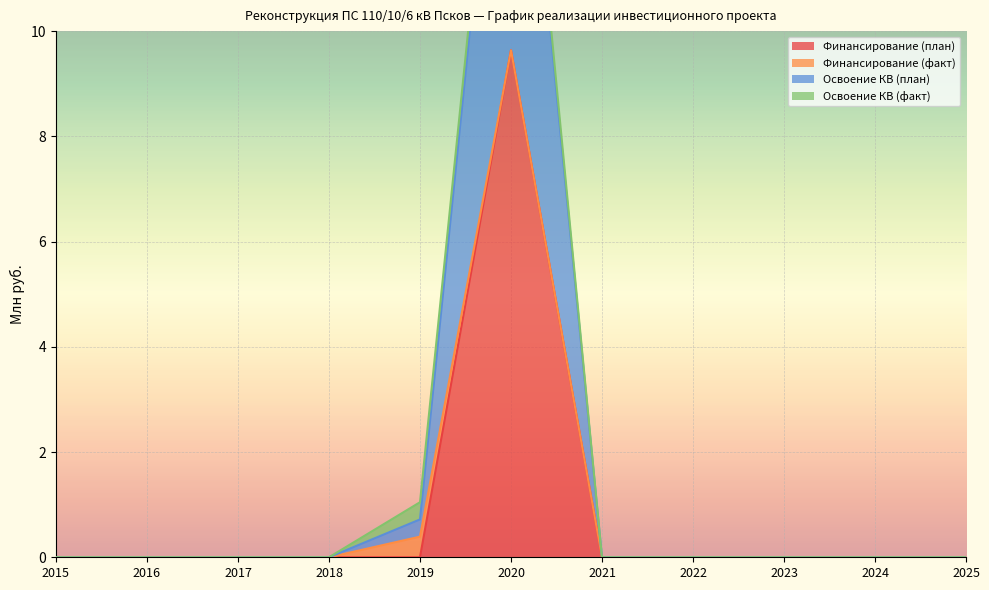

The Освоение КВ (план) series shows 4.4 at 2016. True or false?

False